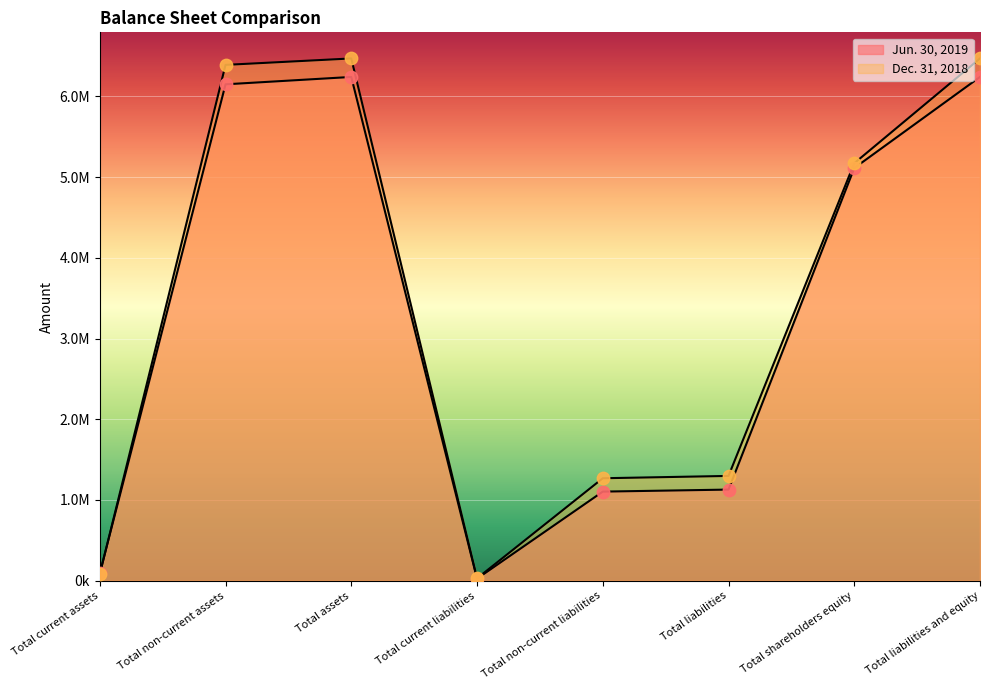

At which category is the sum across all series the highest?

Total assets